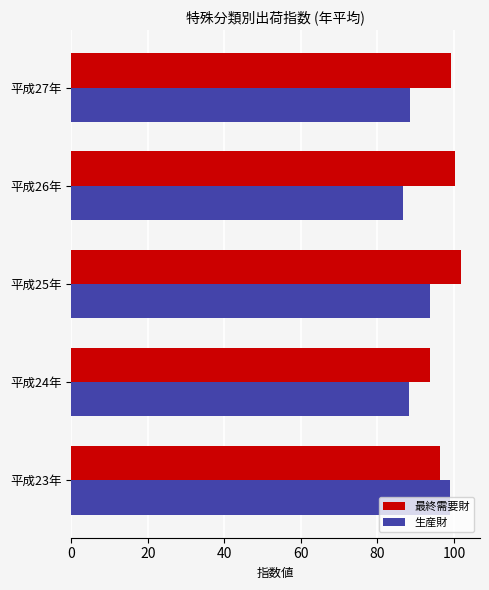

The 生産財 series shows 53.1 at 平成27年. True or false?

False